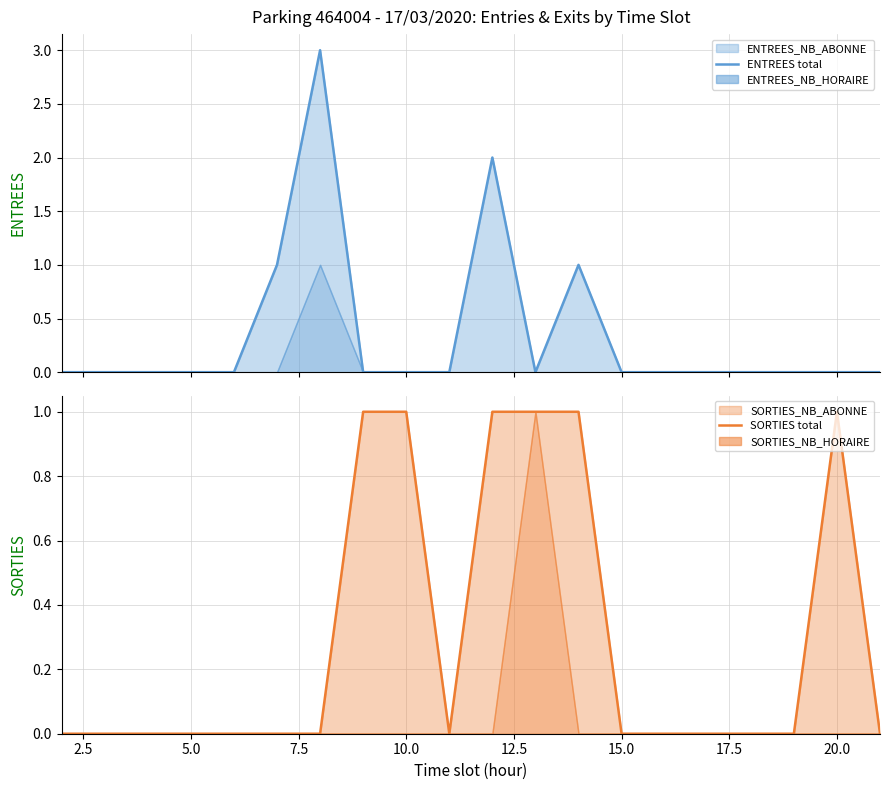

How many lines are shown in the chart?

2